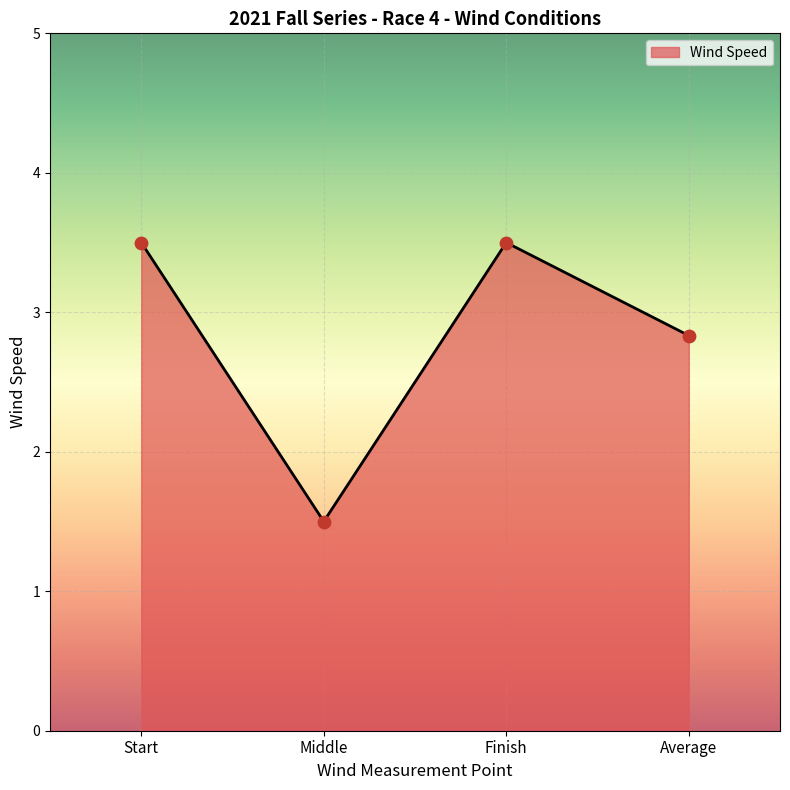

Approximately how many times larger is the value at Middle compared to Average?

0.5